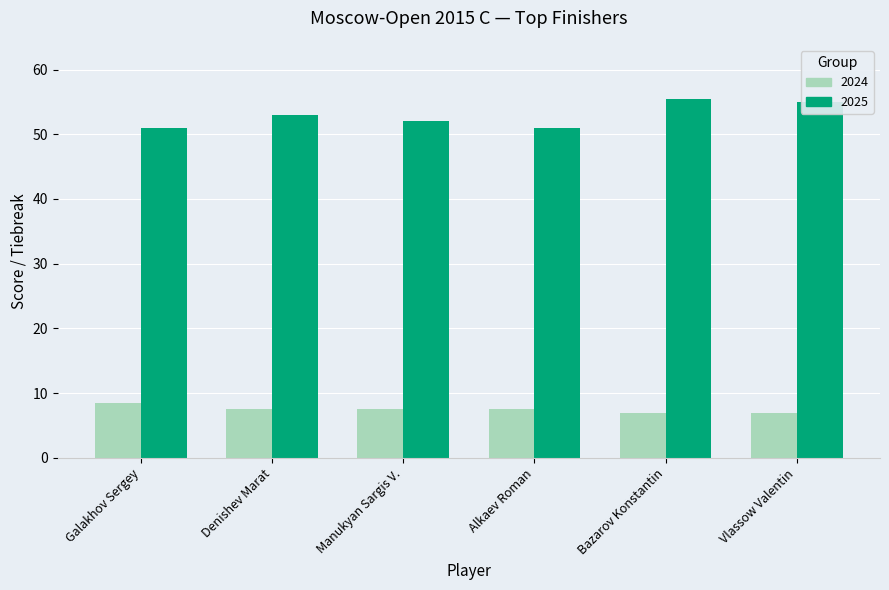

What is the minimum value shown in the chart?

7.0